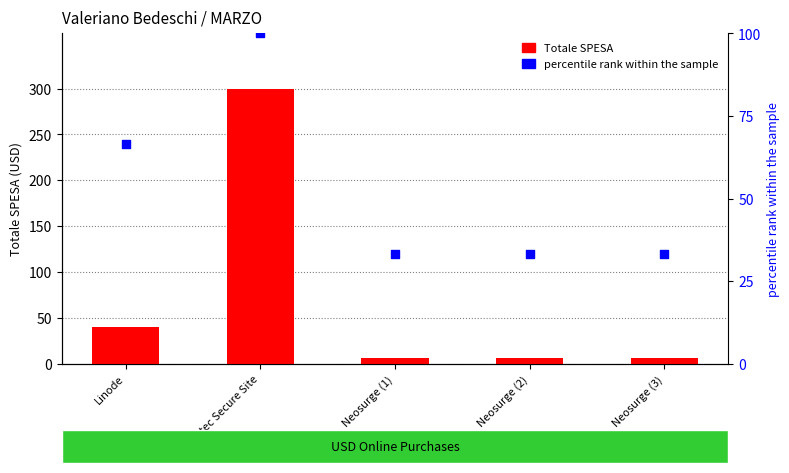

What is the total value across all series at Symantec Secure Site?

399.0